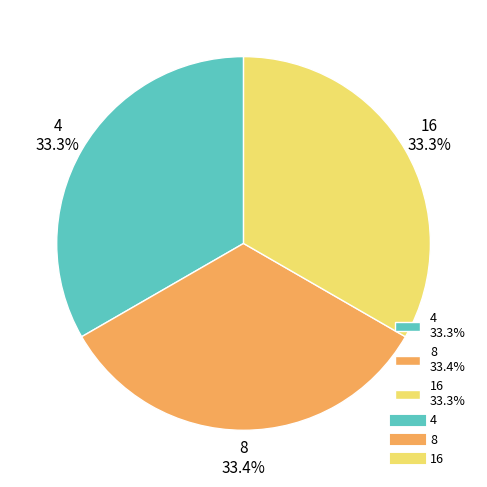

Does 4 represent more than half of the total?

No